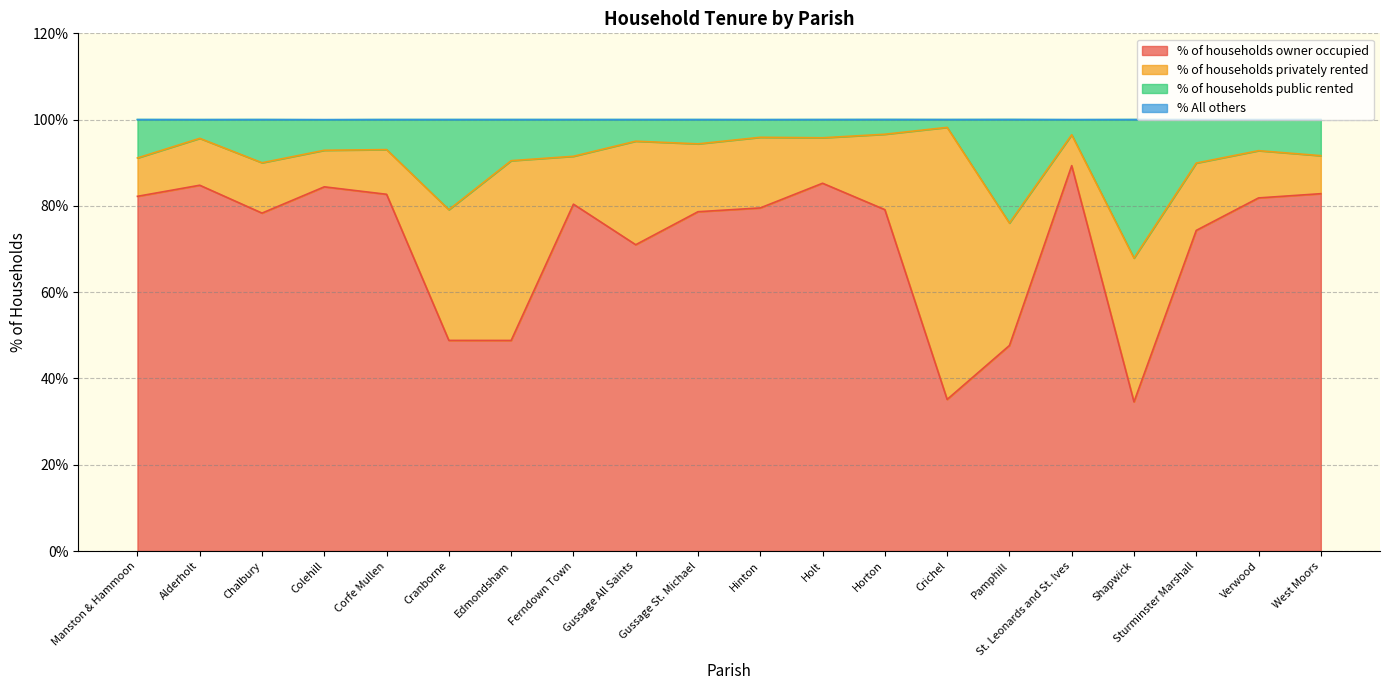

What is the total value across all series at Horton?

100.0